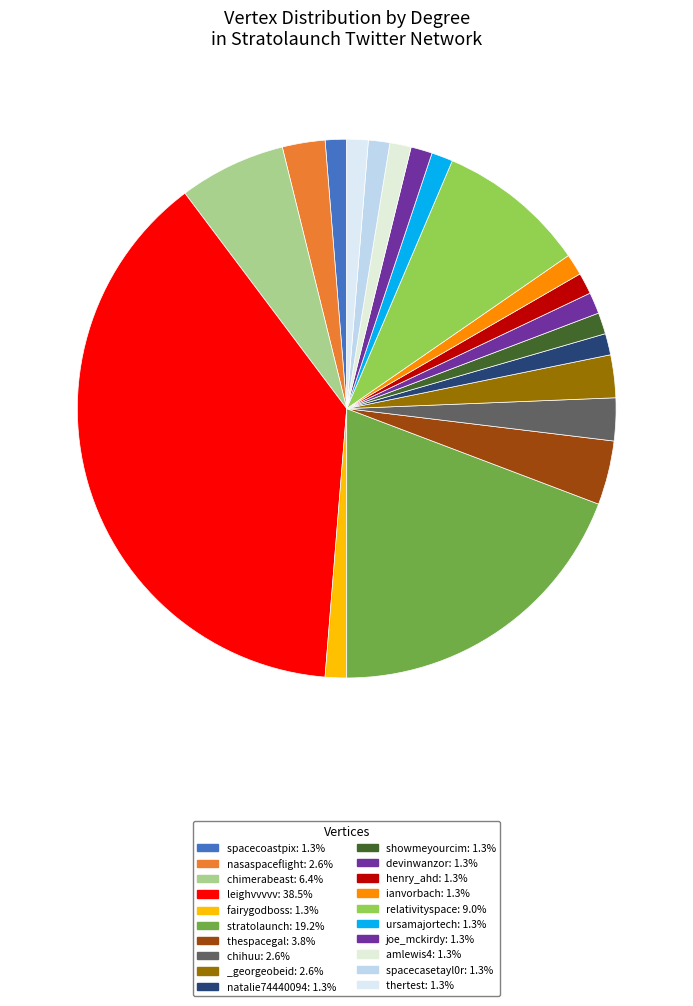

Between thertest and chimerabeast, which is larger?

chimerabeast